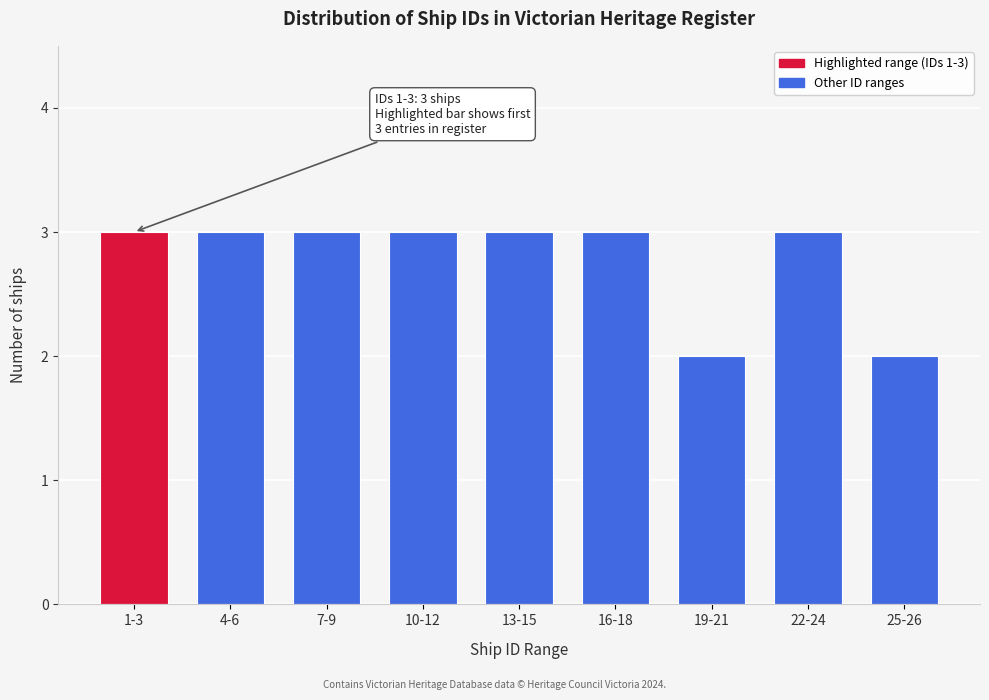

Reading left to right, list all the values displayed in this chart.

3	3	3	3	3	3	2	3	2